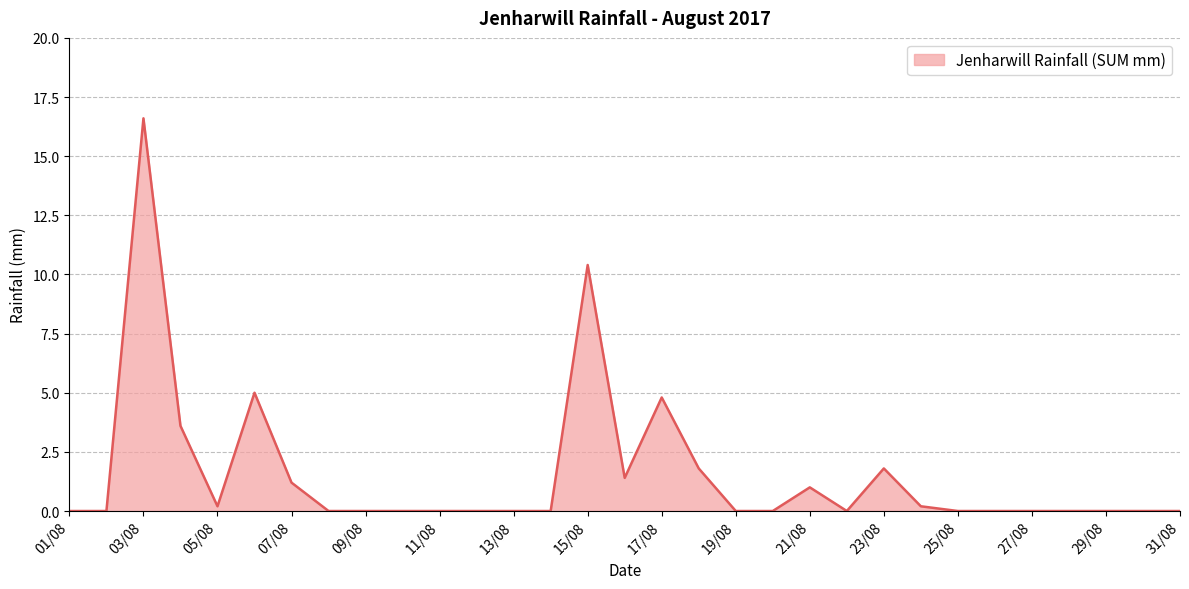

What is the maximum value shown in the chart?

16.6